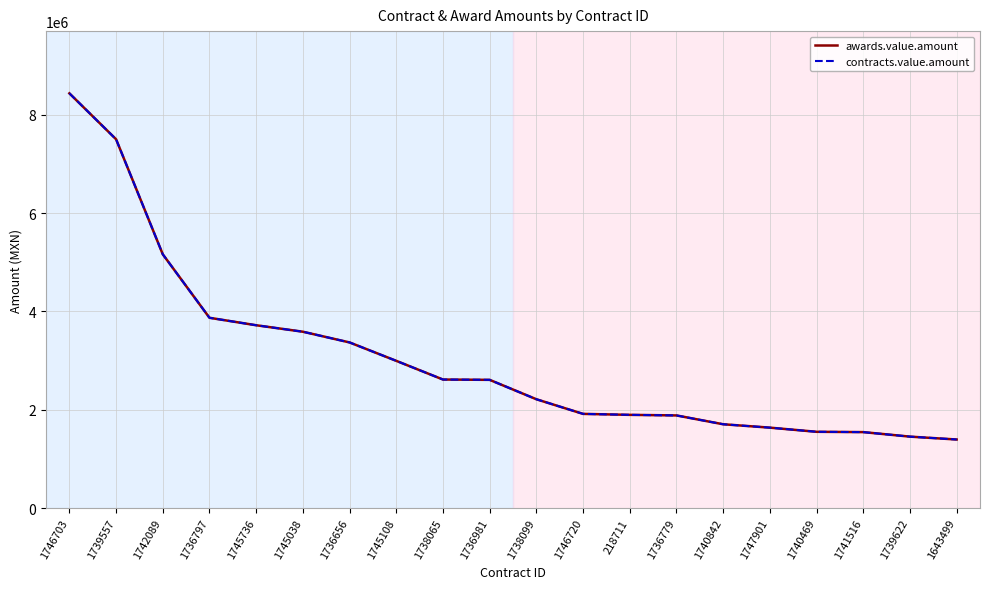

Is this an area chart (filled region under the line)?

No